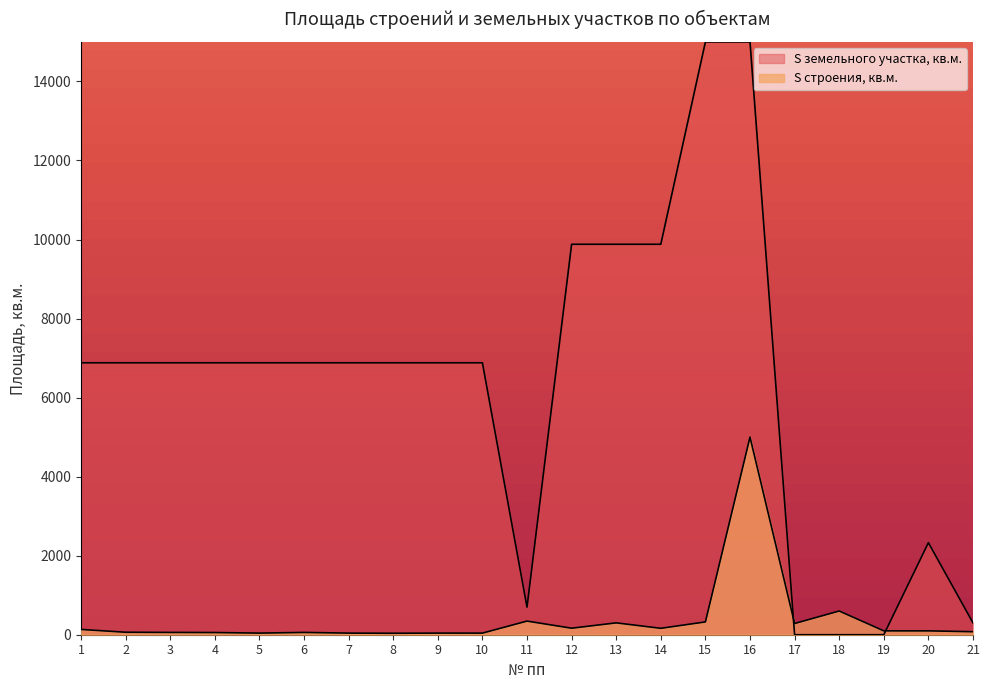

How many series are shown in this chart?

2